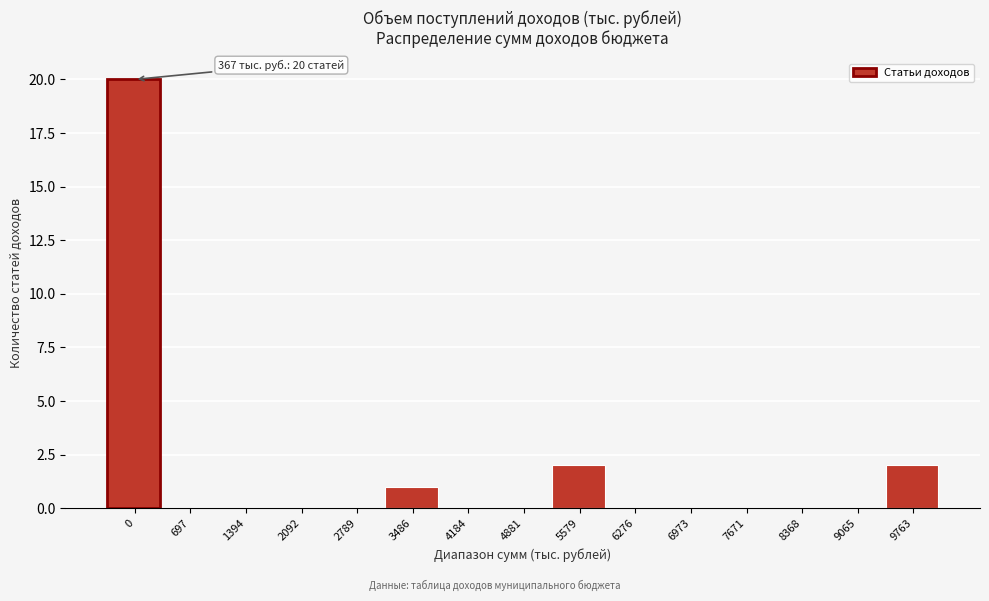

Reading left to right, list all the values displayed in this chart.

0=20	697=0	1394=0	2092=0	2789=0	3486=1	4184=0	4881=0	5579=2	6276=0	6973=0	7671=0	8368=0	9065=0	9763=2